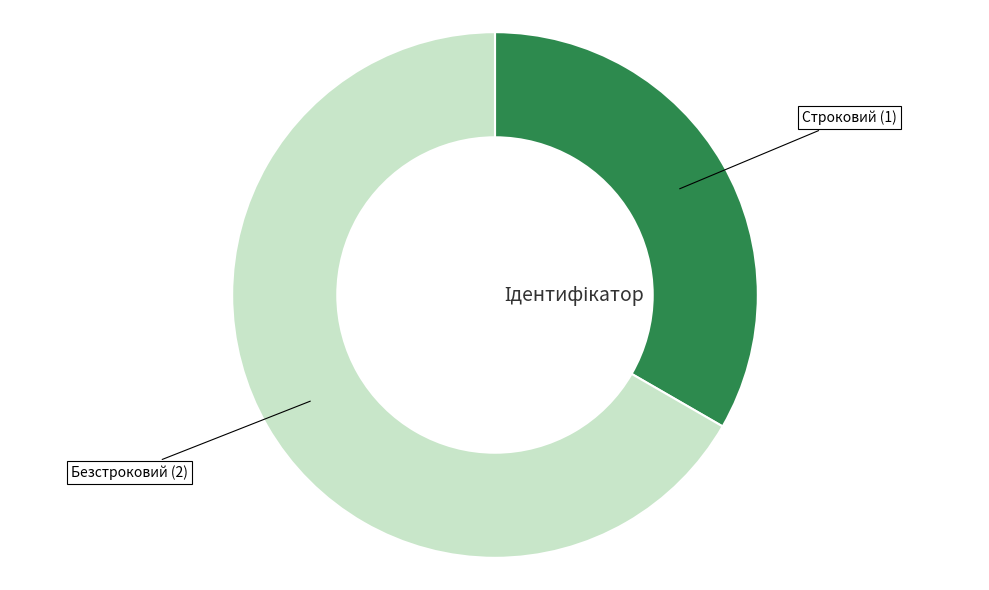

Rank the categories by value from highest to lowest.

Безстроковий, Строковий